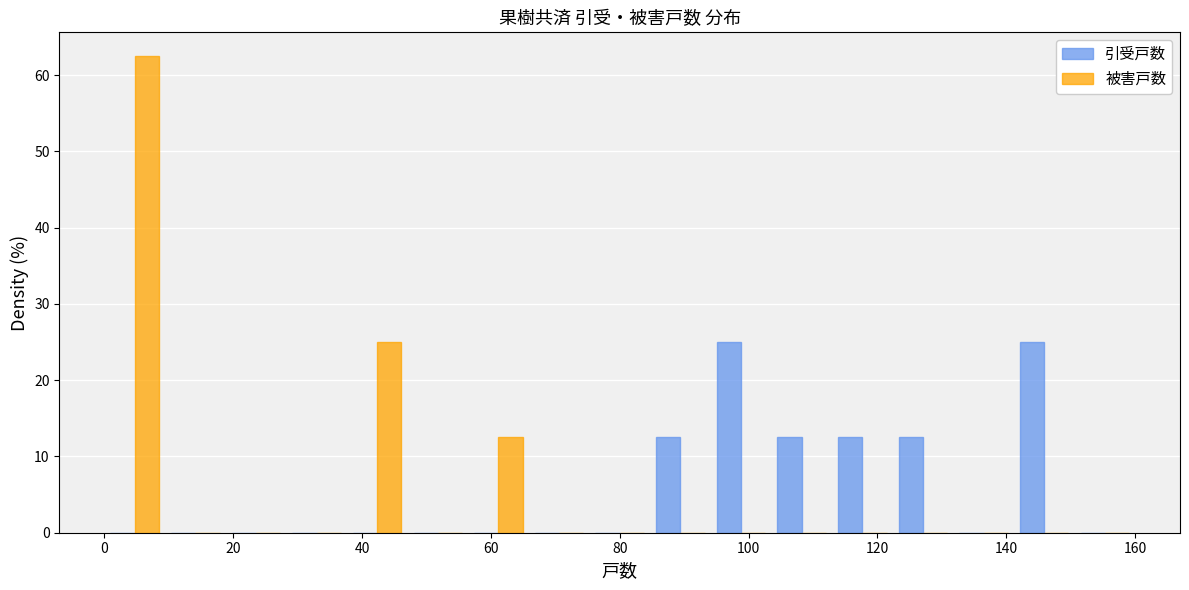

In the 被害戸数 series, which range on the x-axis has the tallest bar?

0 to 10